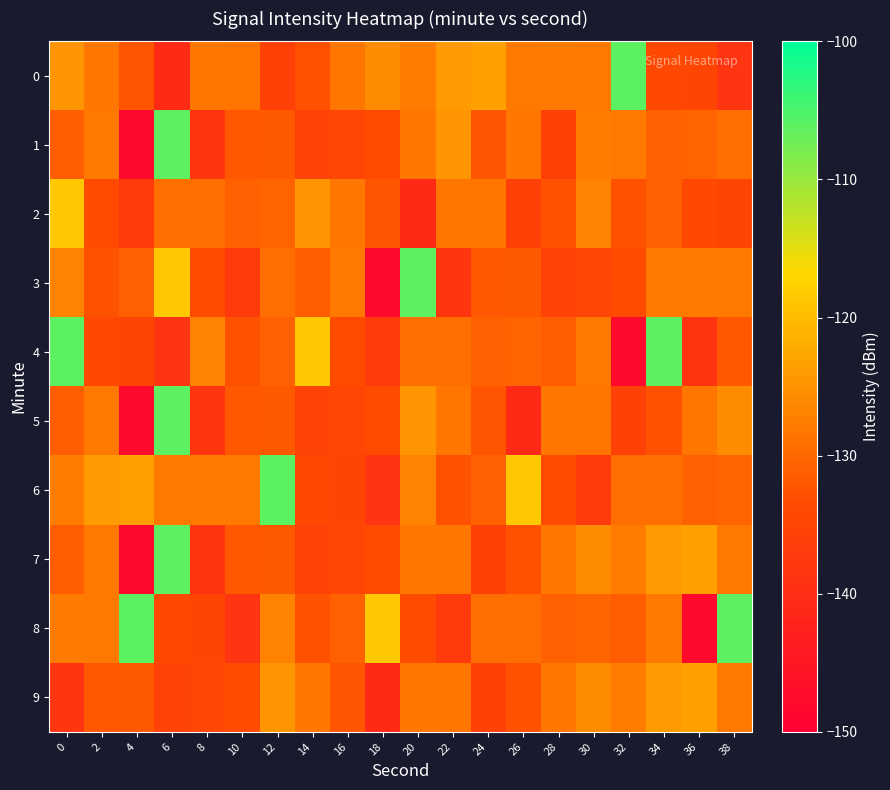

What is the spread (max minus min) of values at 32?

41.8